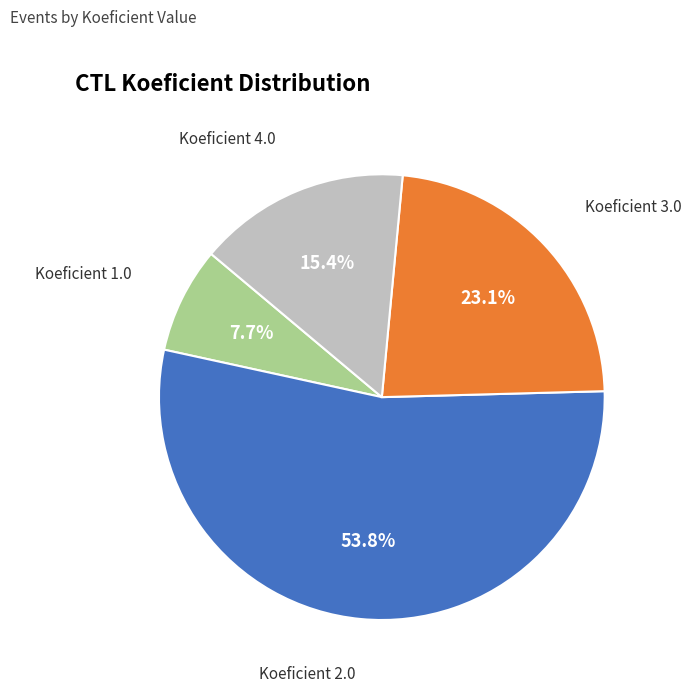

Does any single category account for the majority?

Yes